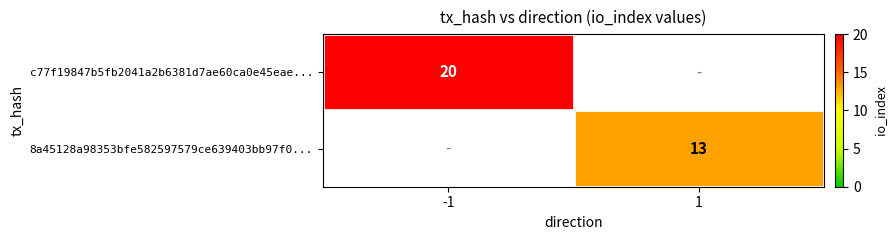

Is the value of c77f19847b5fb2041a2b6381d7ae60ca0e45eae... at -1 greater than the value of 8a45128a98353bfe582597579ce639403bb97f0... at 1?

Yes